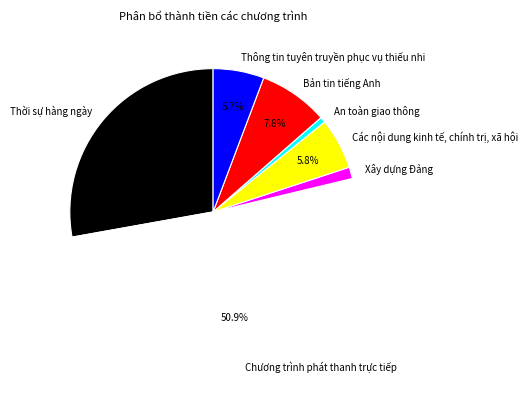

Is Thời sự hàng ngày the majority of the pie?

No